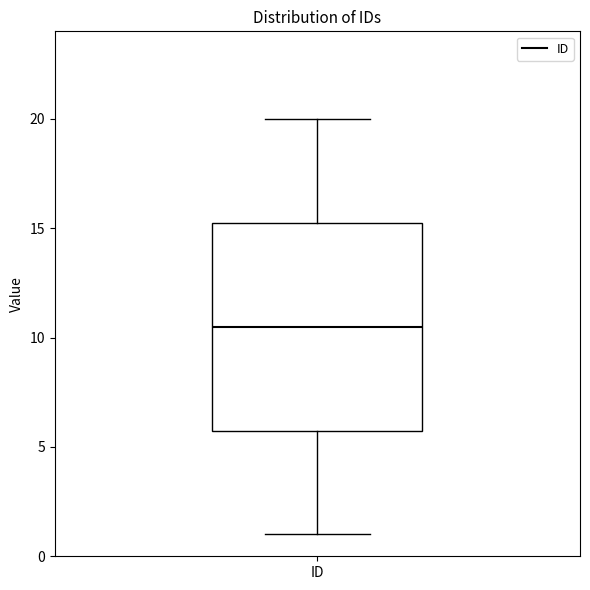

Where does the lower whisker of the box for ID end on the y-axis? The values are not printed on the chart, so give them approximately, as read against the axis.

1.0